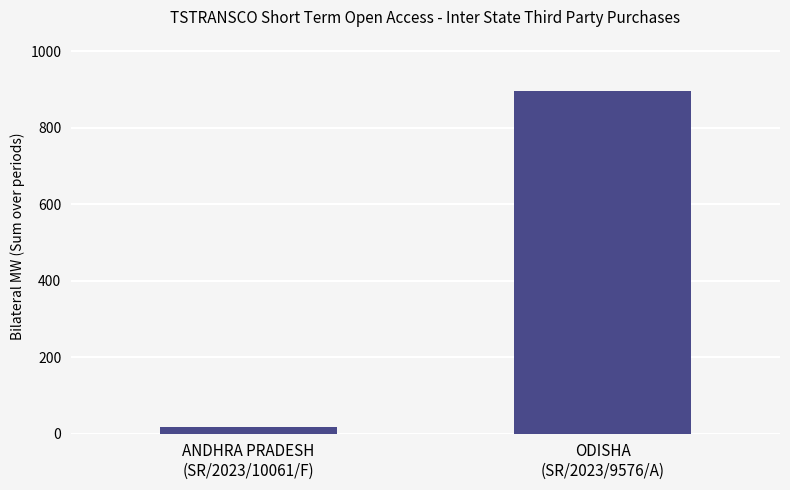

What is the maximum value shown in the chart?

896.0